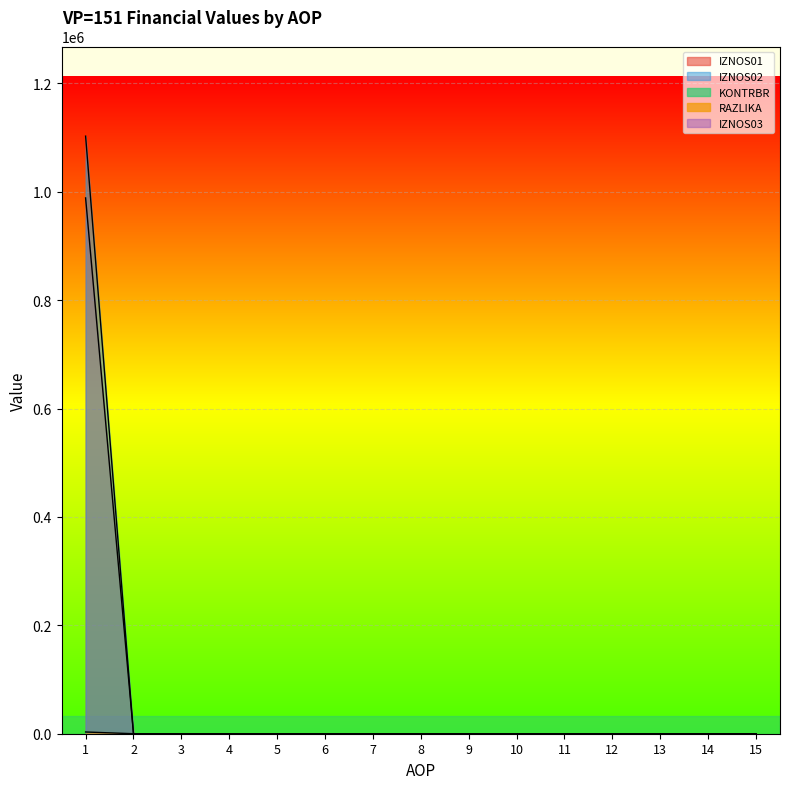

List the labels in order of IZNOS01 value, smallest first.

2, 3, 4, 5, 6, 7, 8, 9, 10, 11, 12, 13, 14, 15, 1